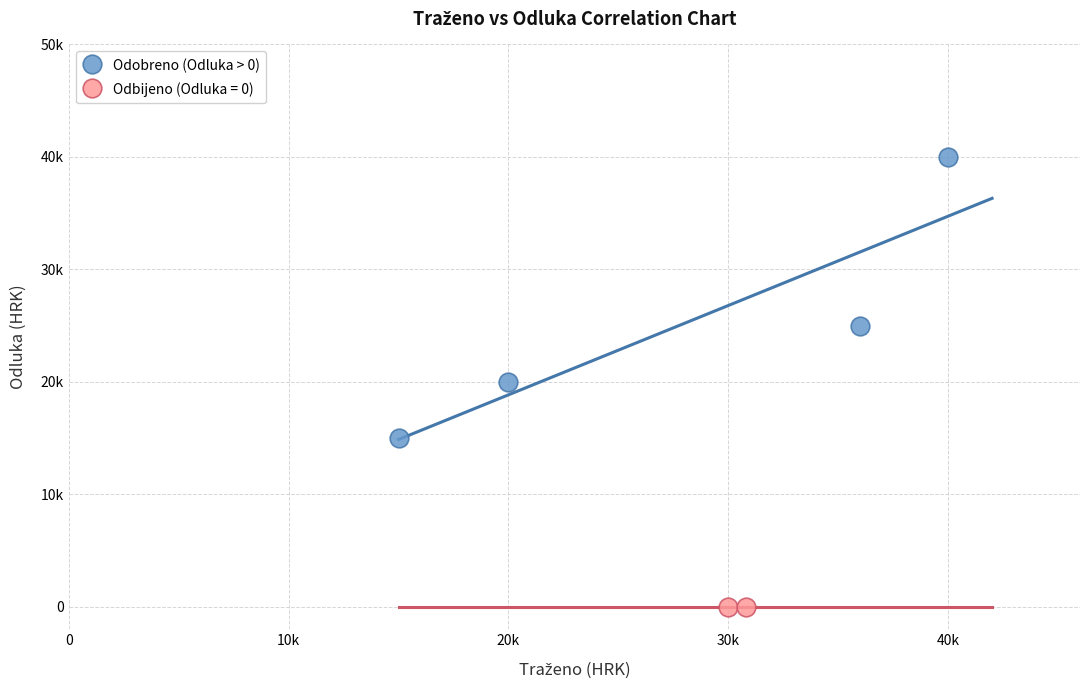

What are all the series names shown in the legend?

Odobreno (Odluka > 0), Odbijeno (Odluka = 0)